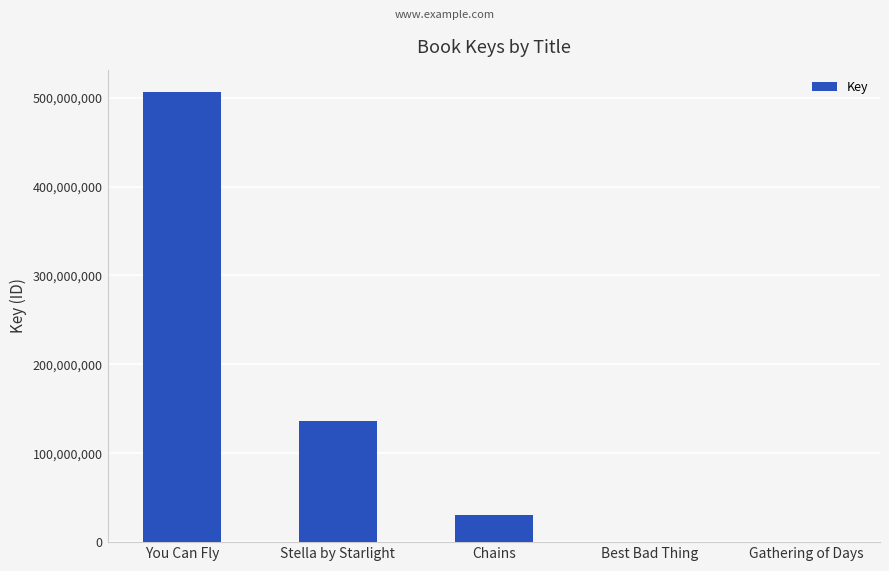

The value at You Can Fly is 506189916. True or false?

True